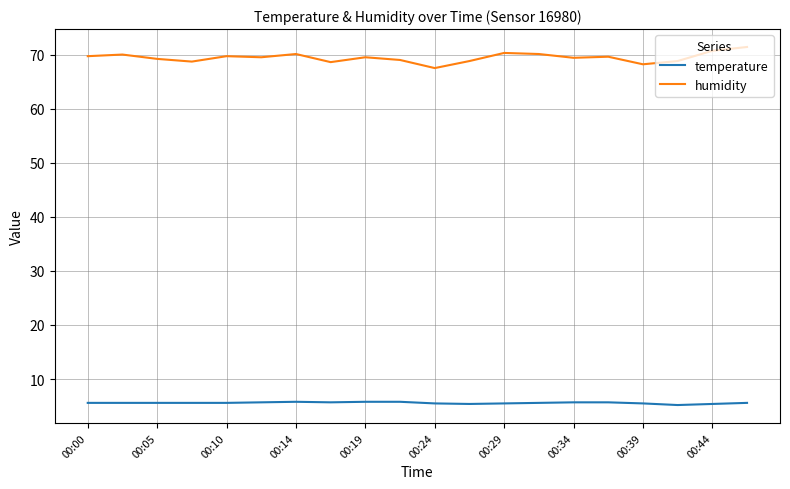

Rank the series by their maximum value, from highest to lowest.

humidity, temperature